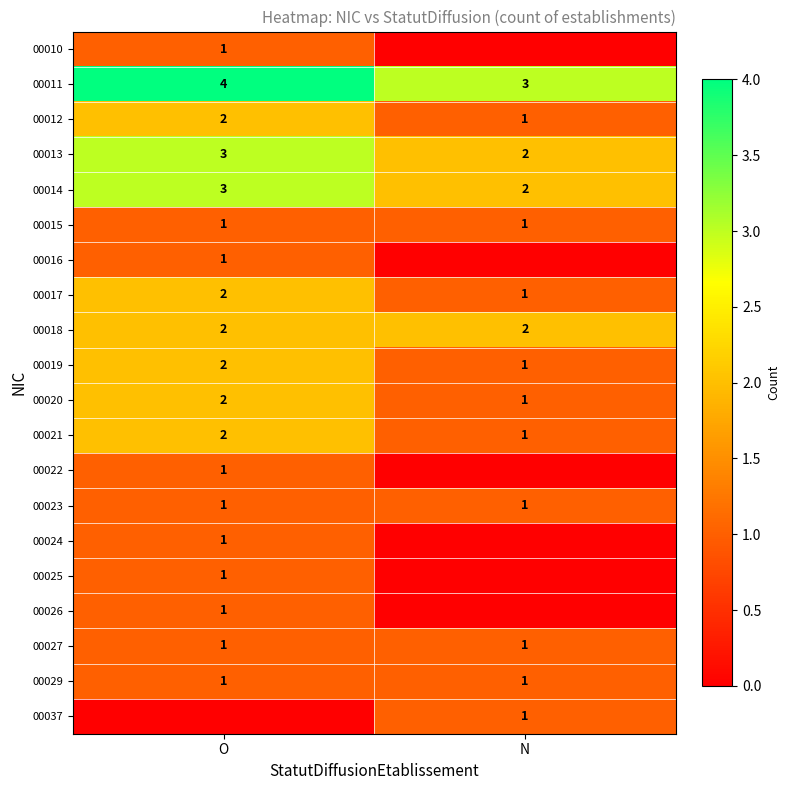

What is the sum of the 00019 values at O and N?

3